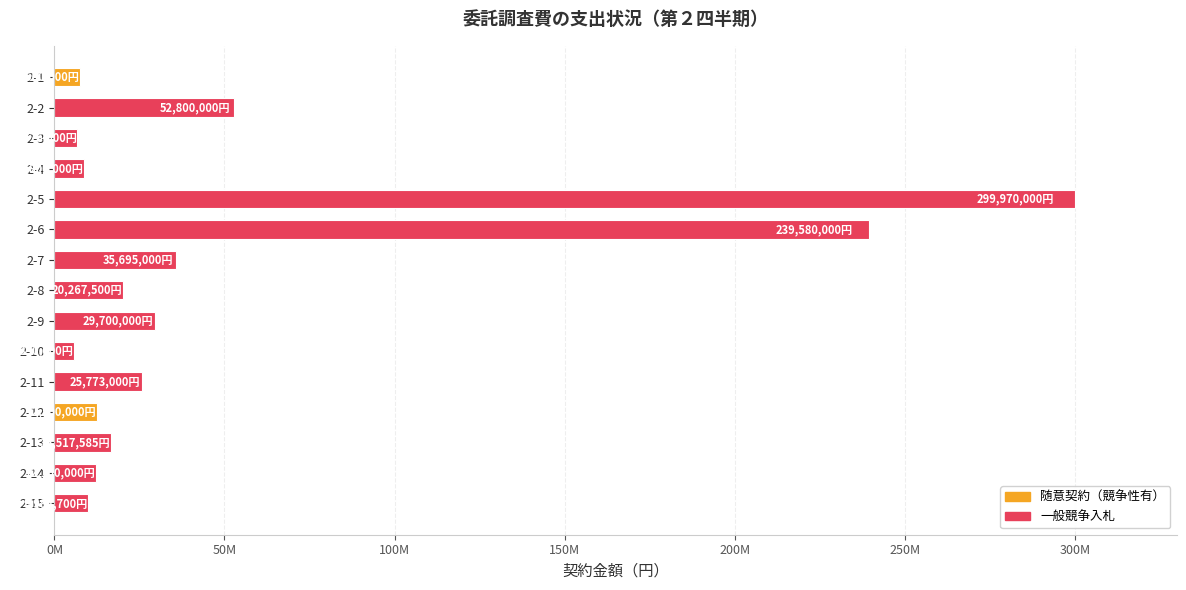

List the labels in order of value, smallest first.

2-10, 2-3, 2-1, 2-4, 2-15, 2-14, 2-12, 2-13, 2-8, 2-11, 2-9, 2-7, 2-2, 2-6, 2-5